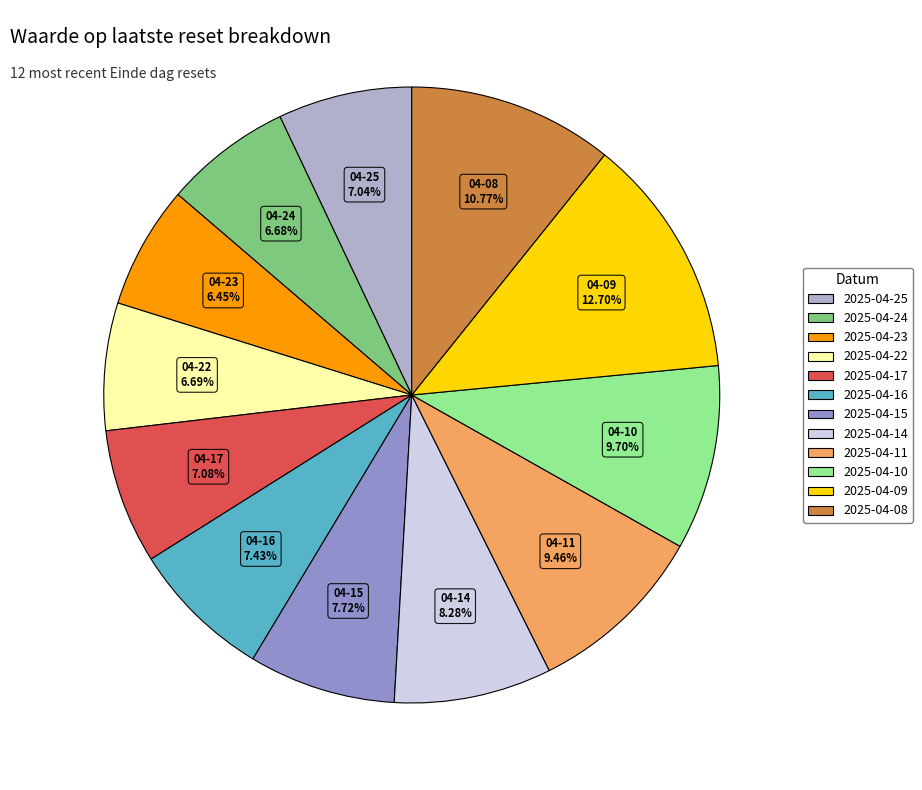

True or false: 2025-04-11 accounts for 9% of the total.

True